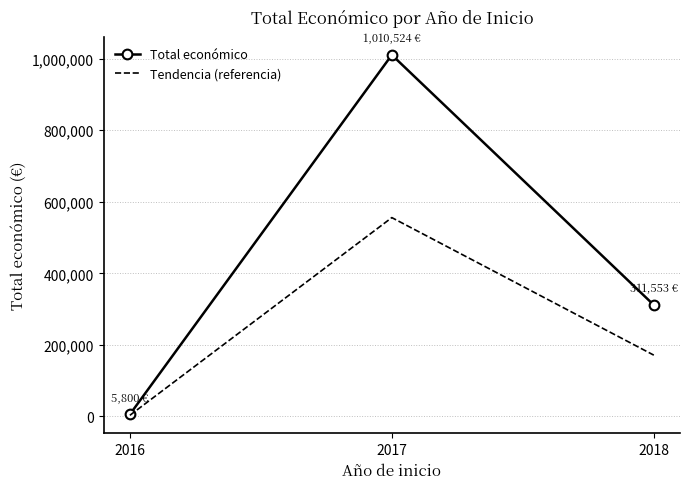

How many series are shown in this chart?

2